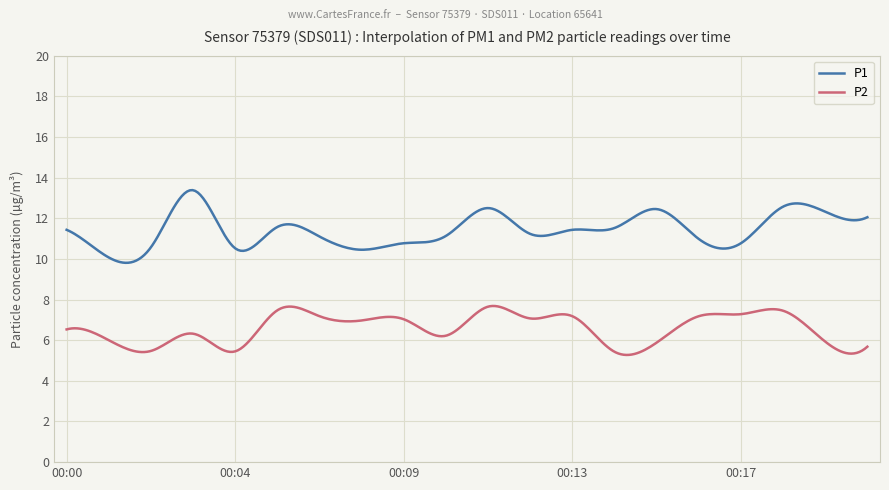

Which series has the largest total across all categories?

P1